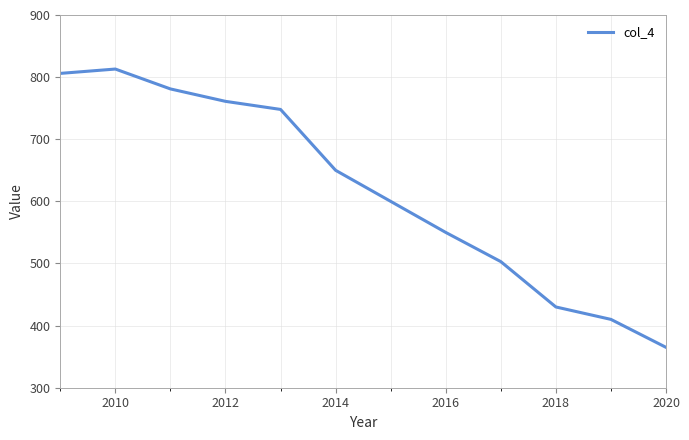

What is the maximum value shown in the chart?

813